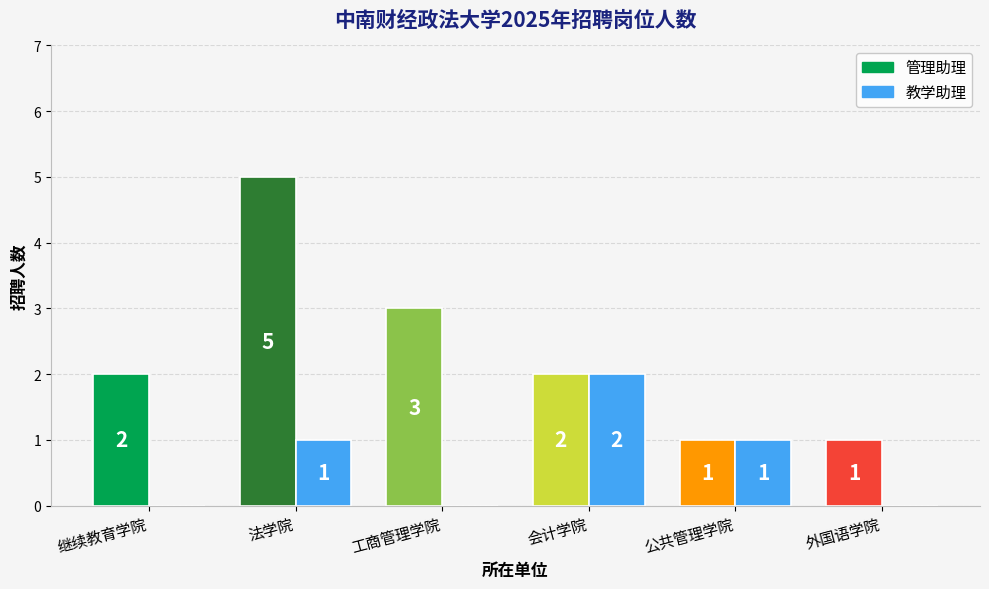

Is it true that 管理助理 equals 1 at 公共管理学院?

True